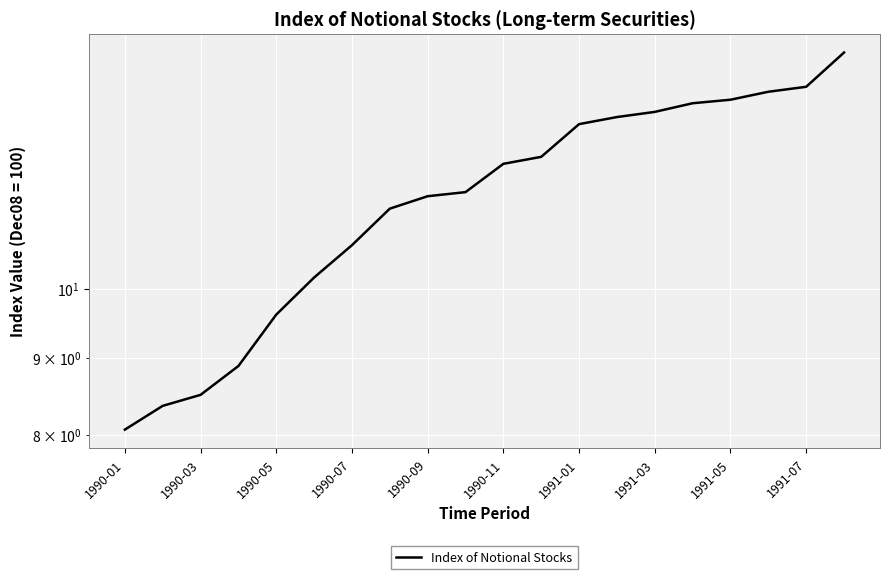

The value at 1990-09 is 11.5. True or false?

True